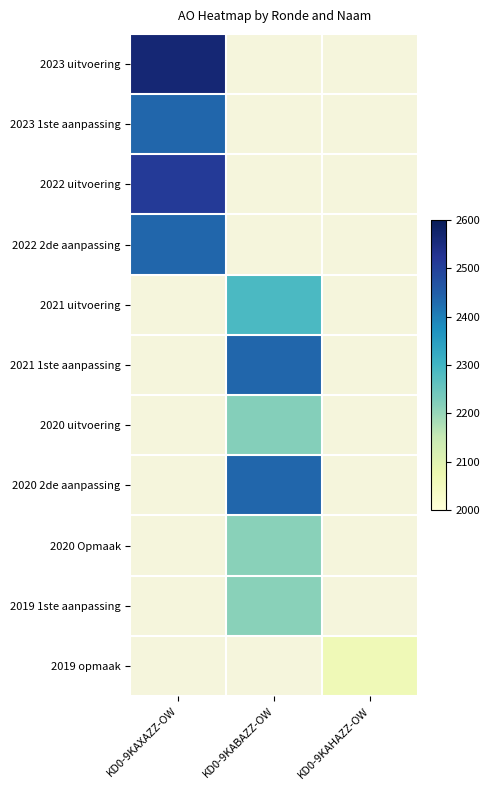

Is the value of 2020 2de aanpassing at KD0-9KAHAZZ-OW greater than the value of 2021 1ste aanpassing at KD0-9KAXAZZ-OW?

No